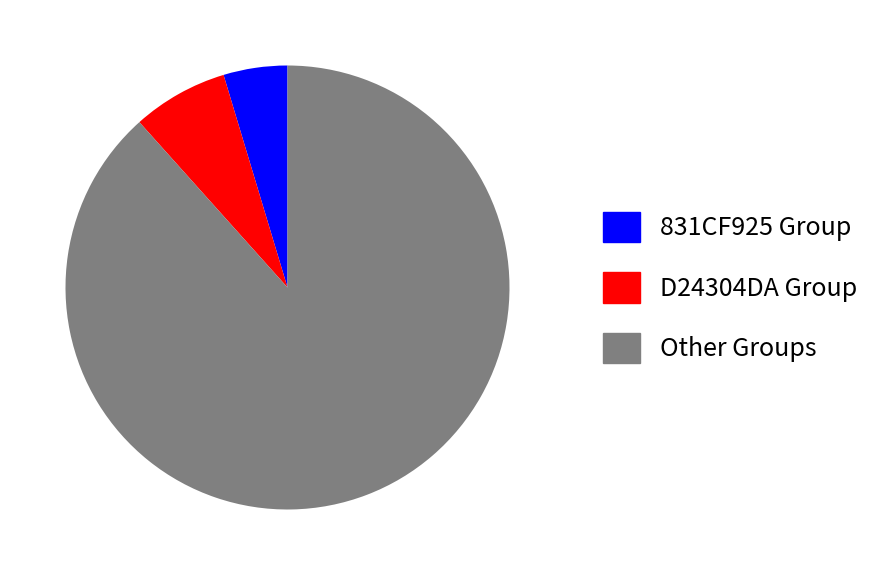

Is it true that Other Groups is 88% of the pie?

True